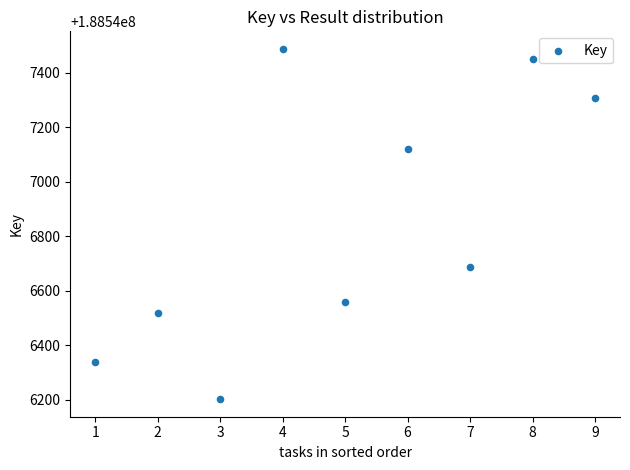

What is the range of Y values (max minus min)?

1286